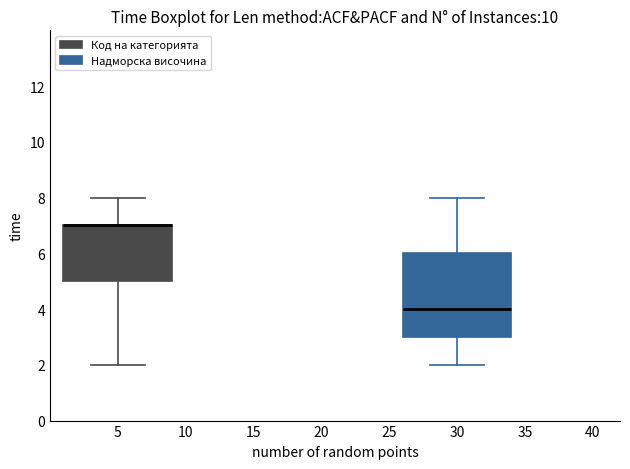

Where is the upper edge of the box at x = 5 on the y-axis? The values are not printed on the chart, so give them approximately, as read against the axis.

7